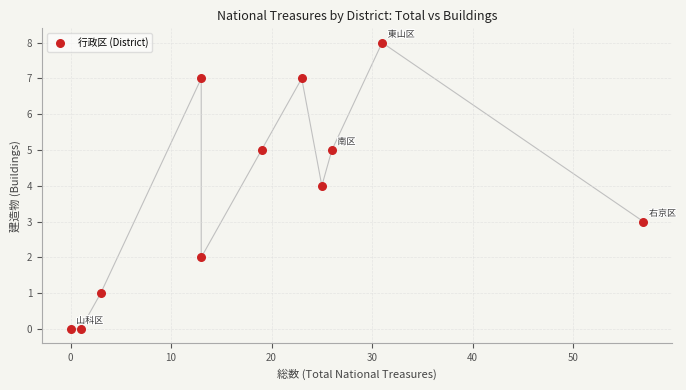

What is the range of X values (max minus min)?

57